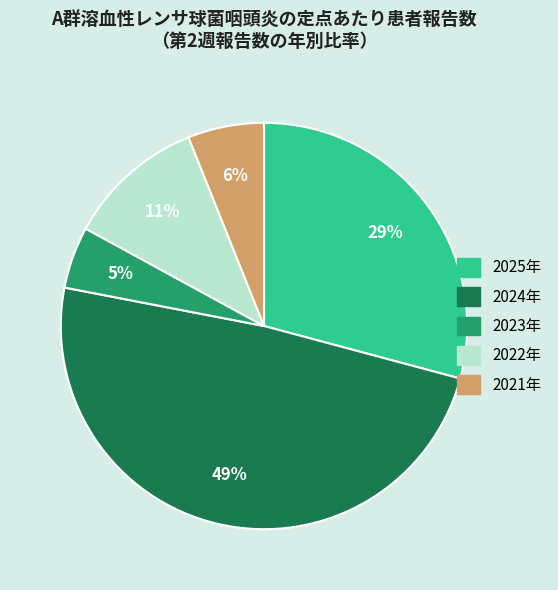

How many slices are in this pie chart?

5